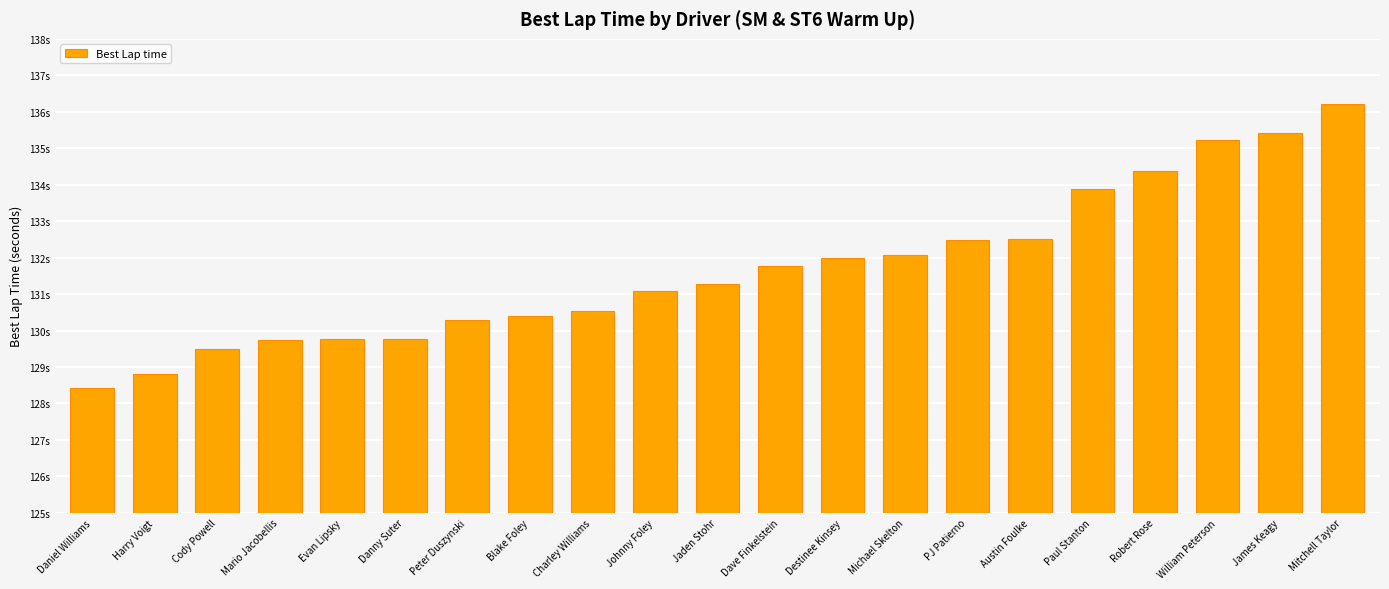

Reading left to right, transcribe all the data shown in this chart.

Daniel Williams=128.4	Harry Voigt=128.8	Cody Powell=129.5	Mario Jacobellis=129.8	Evan Lipsky=129.8	Danny Suter=129.8	Peter Duszynski=130.3	Blake Foley=130.4	Charley Williams=130.5	Johnny Foley=131.1	Jaden Stohr=131.3	Dave Finkelstein=131.8	Destinee Kinsey=132.0	Michael Skelton=132.1	PJ Patierno=132.5	Austin Foulke=132.5	Paul Stanton=133.9	Robert Rose=134.4	William Peterson=135.2	James Keagy=135.4	Mitchell Taylor=136.2